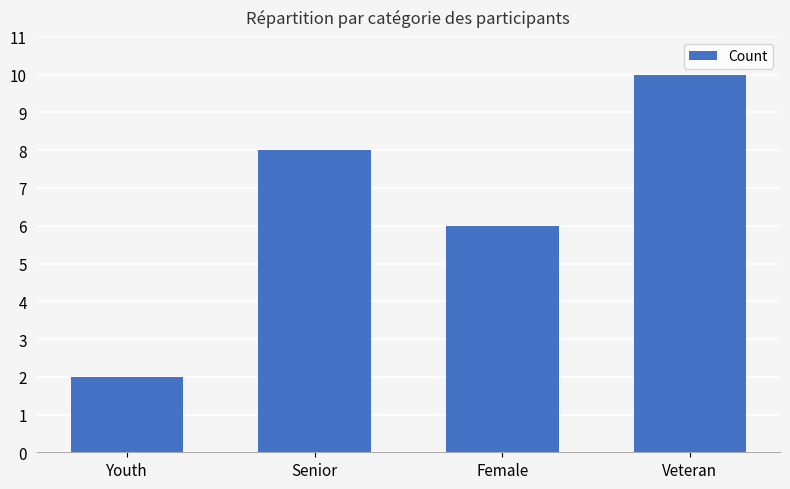

What is the difference between the second highest and second lowest values?

2